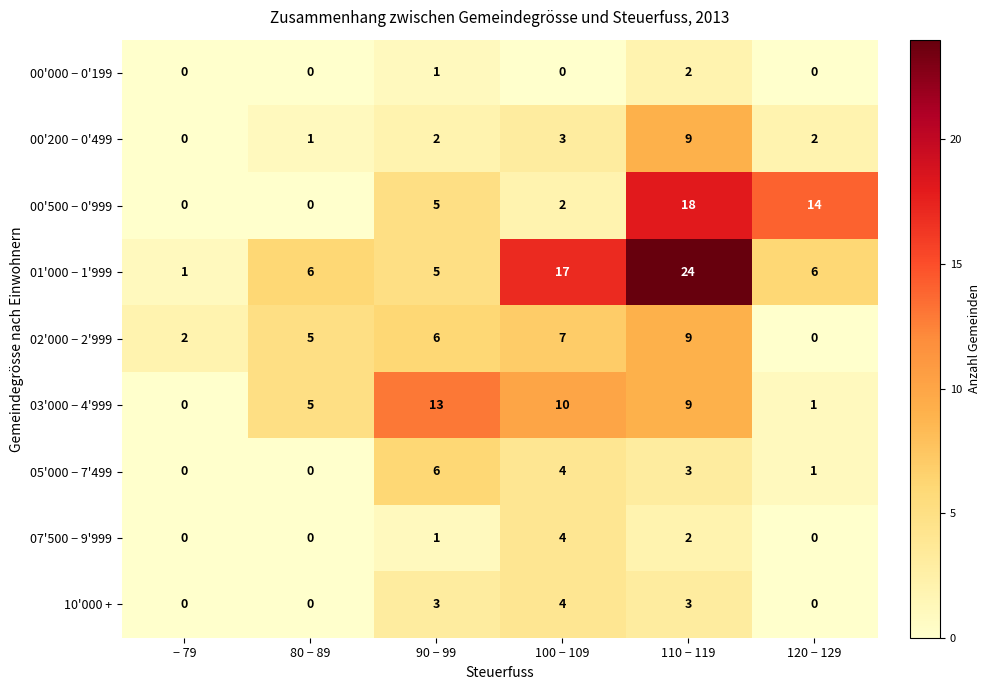

What is the greatest value displayed?

24